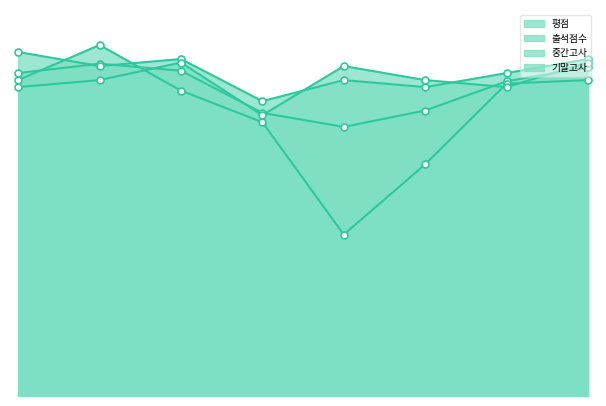

What is the label of the 6th point from the right?

한명구